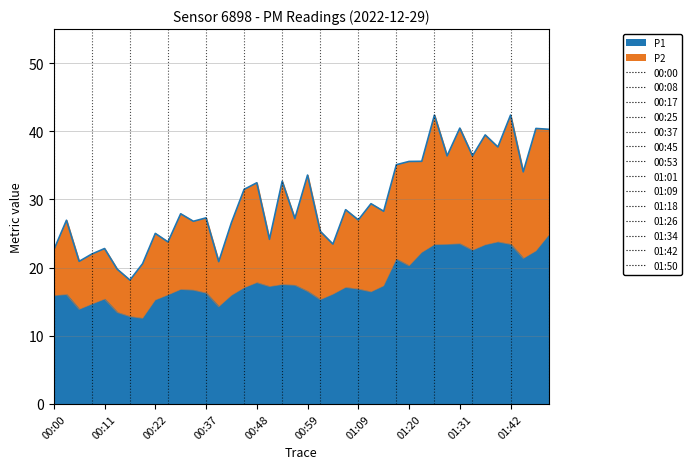

At which category does P1 reach its first local peak?

00:03